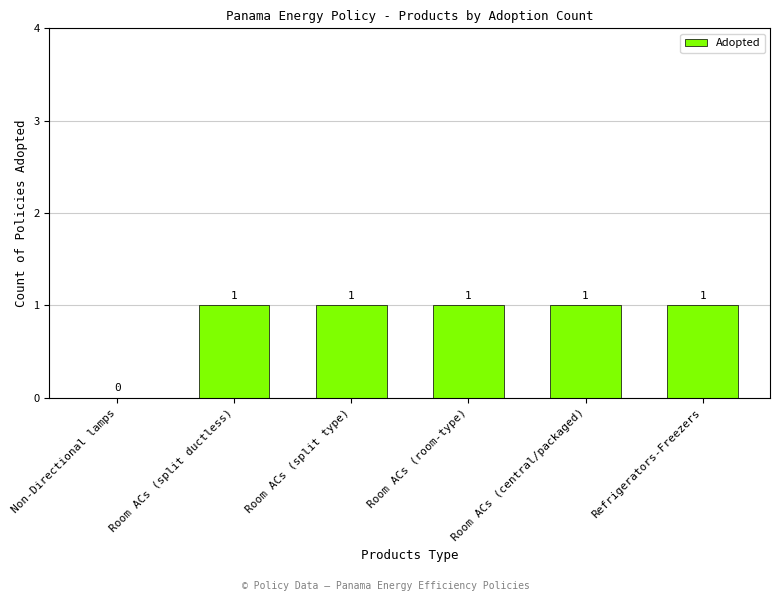

What is the sum of all values?

5